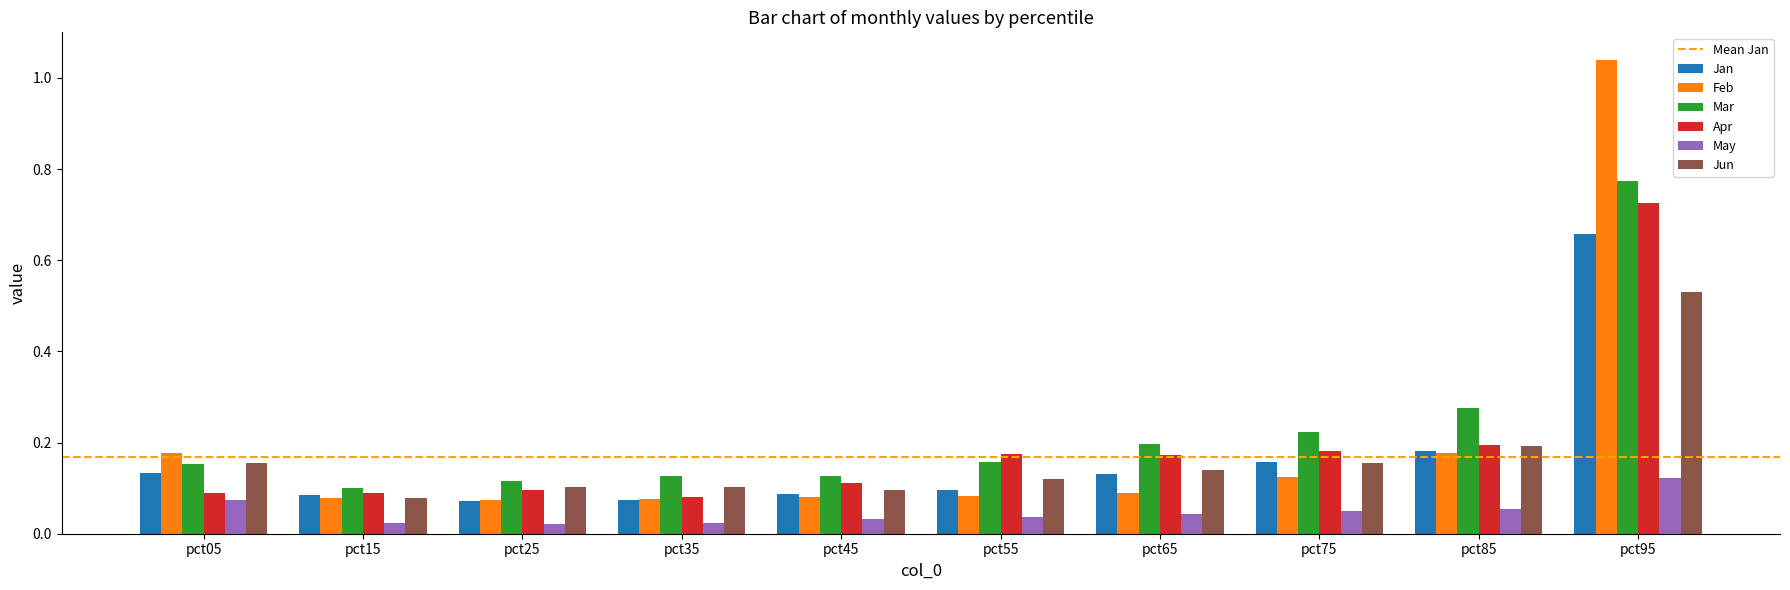

How many Jan values are between 0 and 1?

10